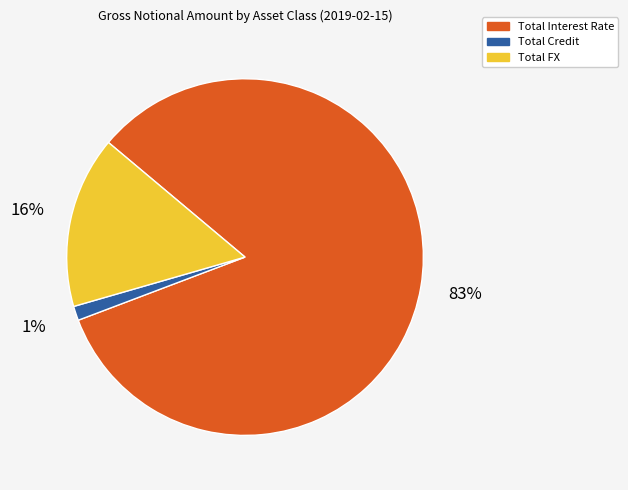

To the nearest percent, what is the combined percentage of Total FX and Total Interest Rate?

99%